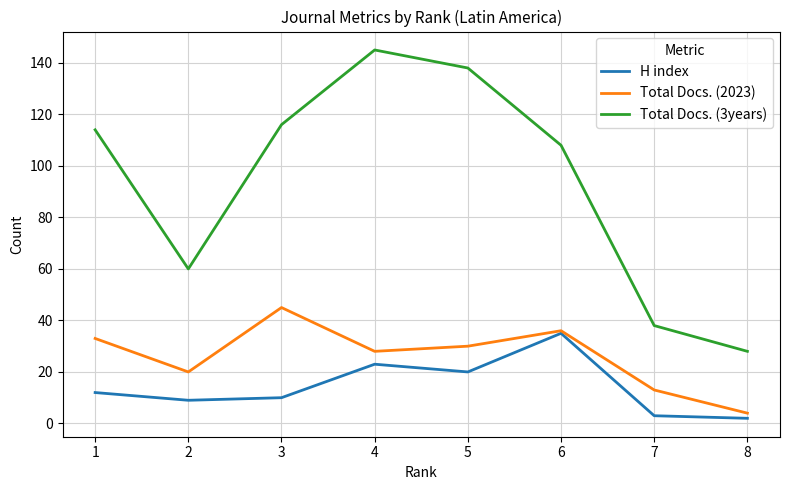

Does the chart have visible grid lines?

Yes